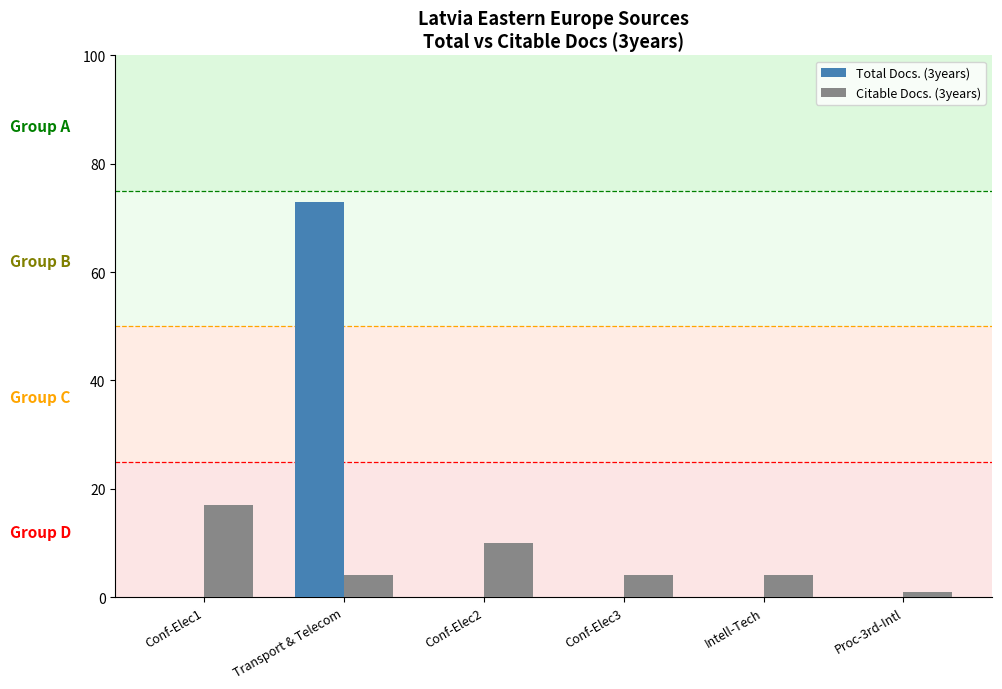

Read the Citable Docs. (3years) value at Conf-Elec3.

4